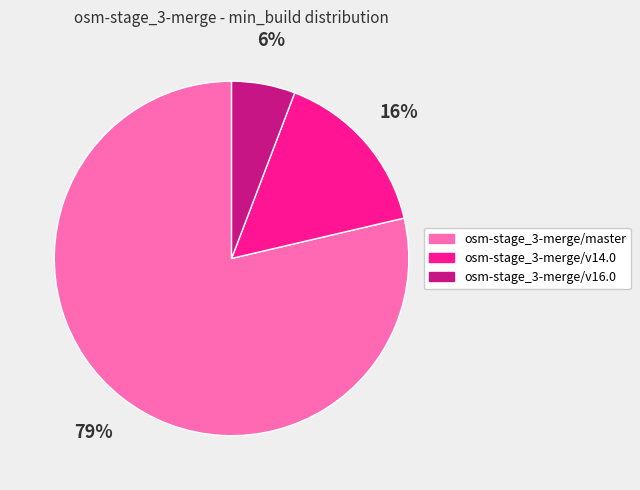

How many slices are in this pie chart?

3